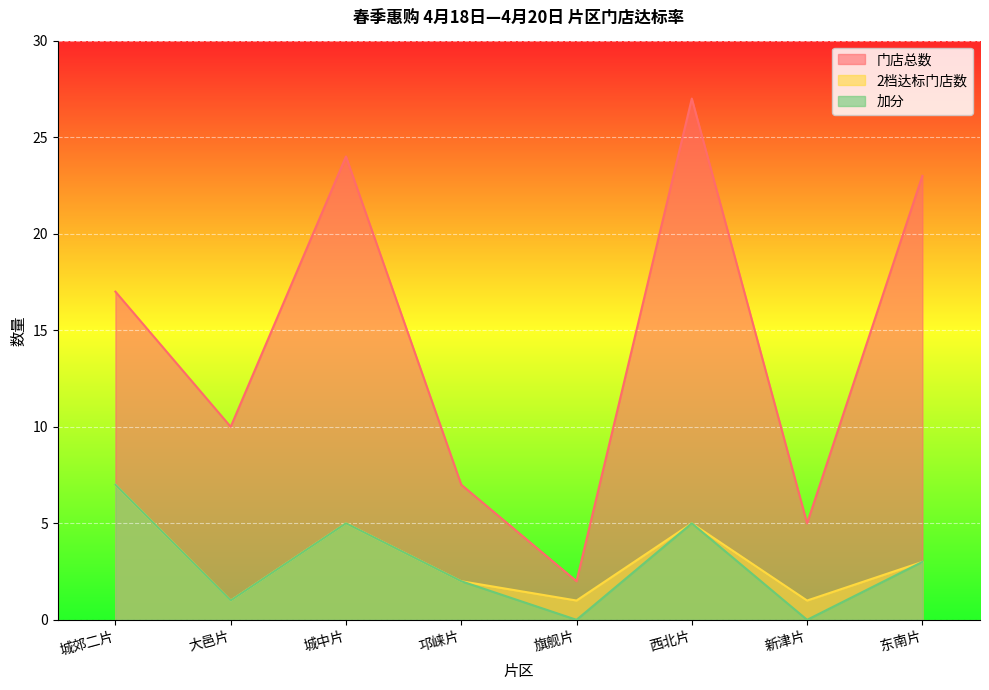

How many 加分 values are between 1 and 5?

5